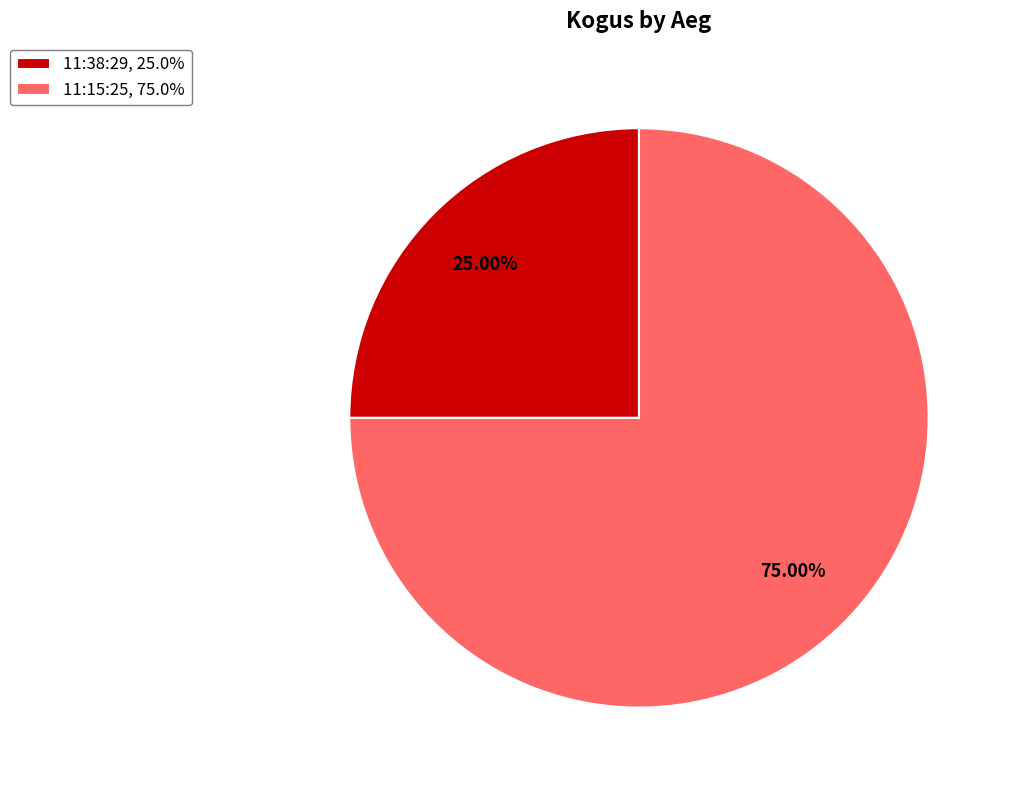

Which category has the biggest portion of the pie?

11:15:25